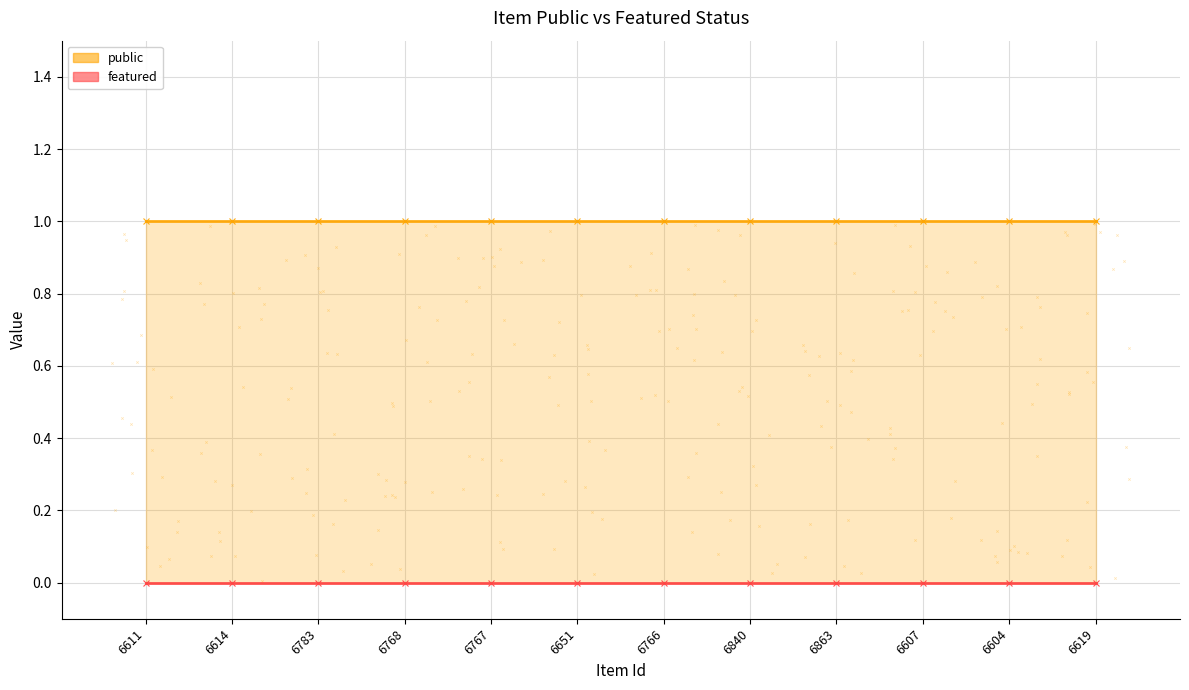

Is the value of public at 6619 greater than the value of featured at 6767?

Yes